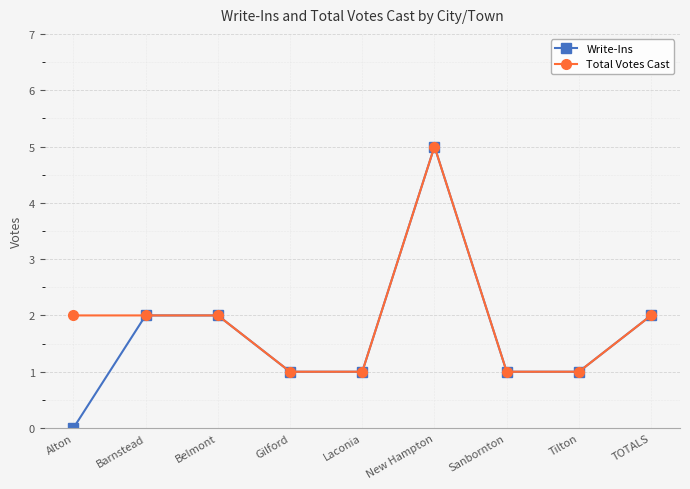

At which label does Write-Ins first exceed 1?

Barnstead